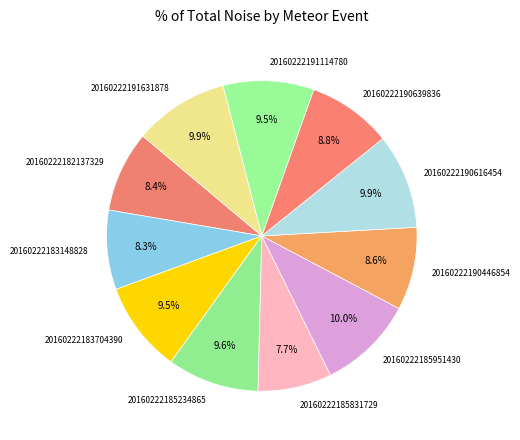

Between 20160222183148828 and 20160222185951430, which is larger?

20160222185951430